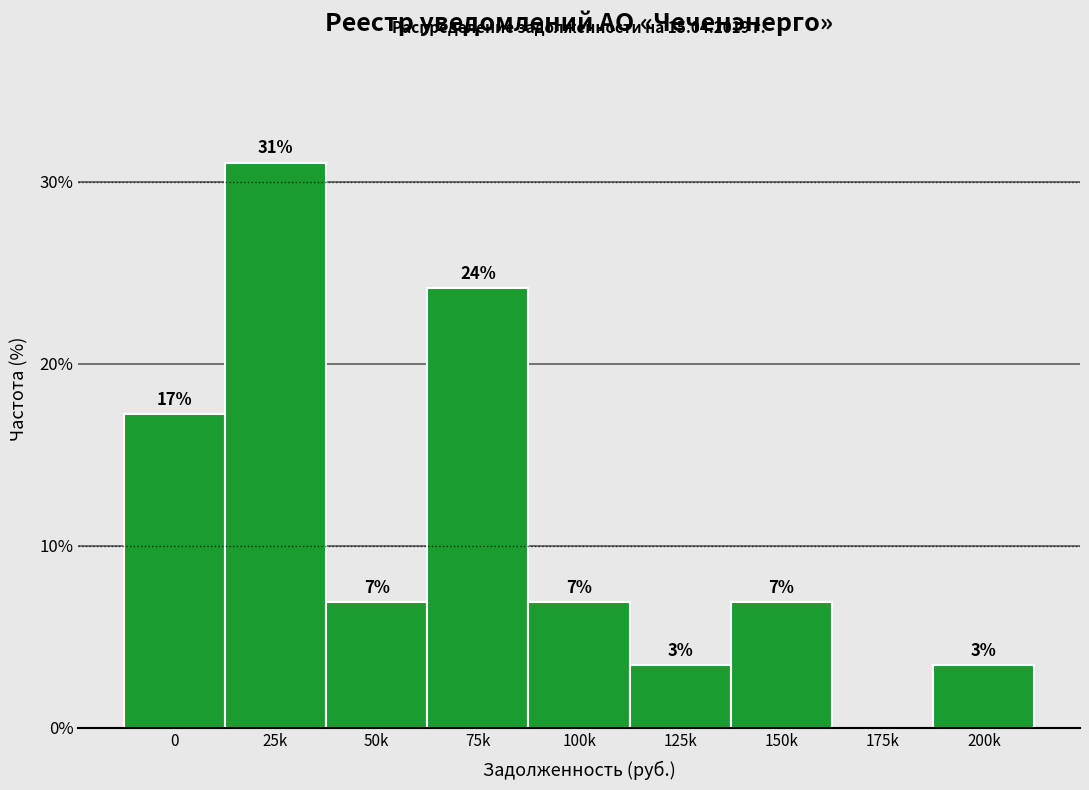

Are the bars horizontal?

No